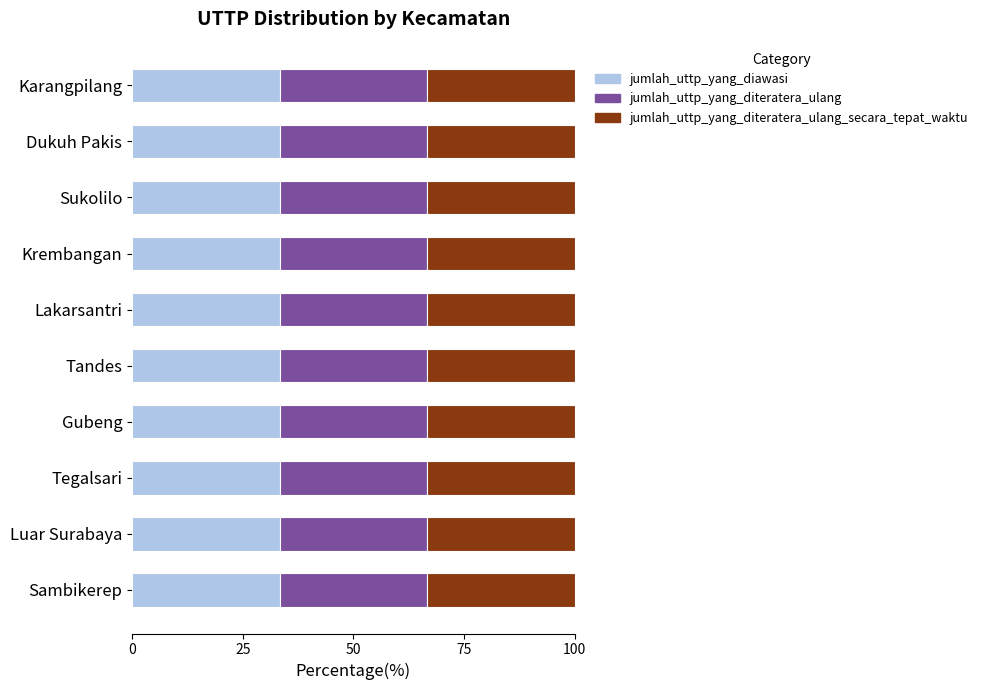

What is the label of the 4th bar from the right?

Krembangan